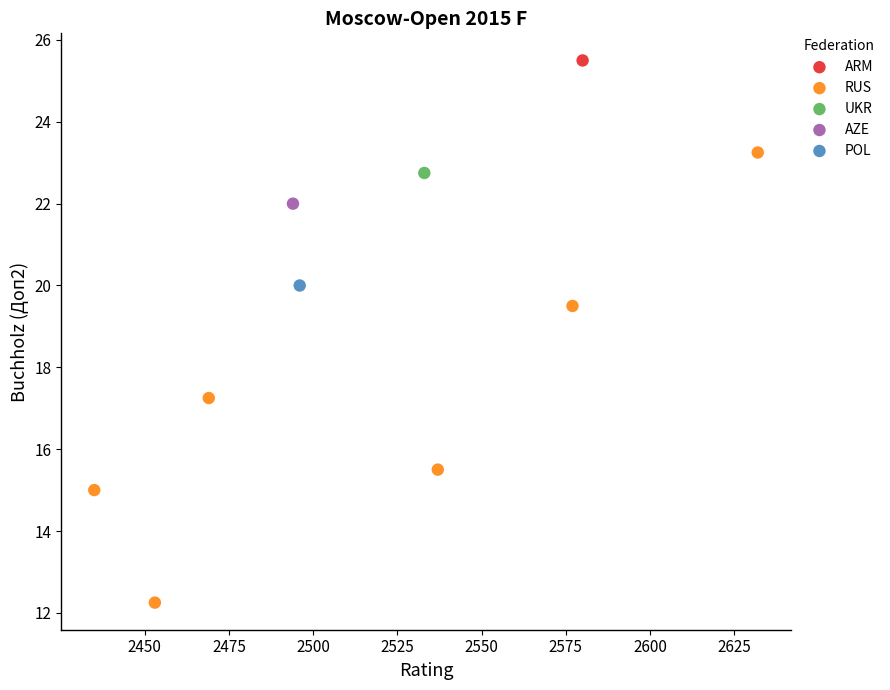

What are all the series names shown in the legend?

ARM, RUS, UKR, AZE, POL